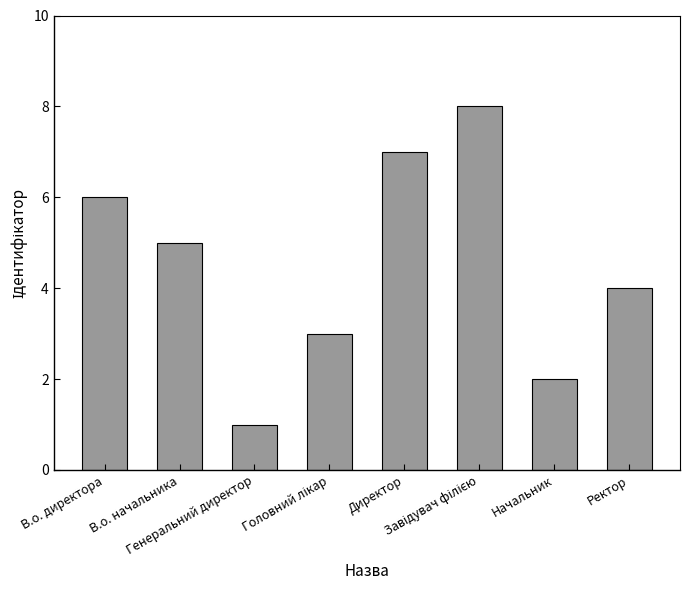

What is the label of the 3rd bar from the left?

Генеральний директор